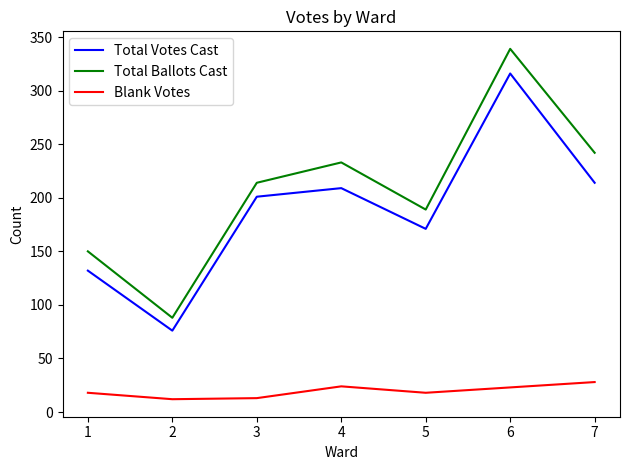

What is the average value of the Total Votes Cast series?

188